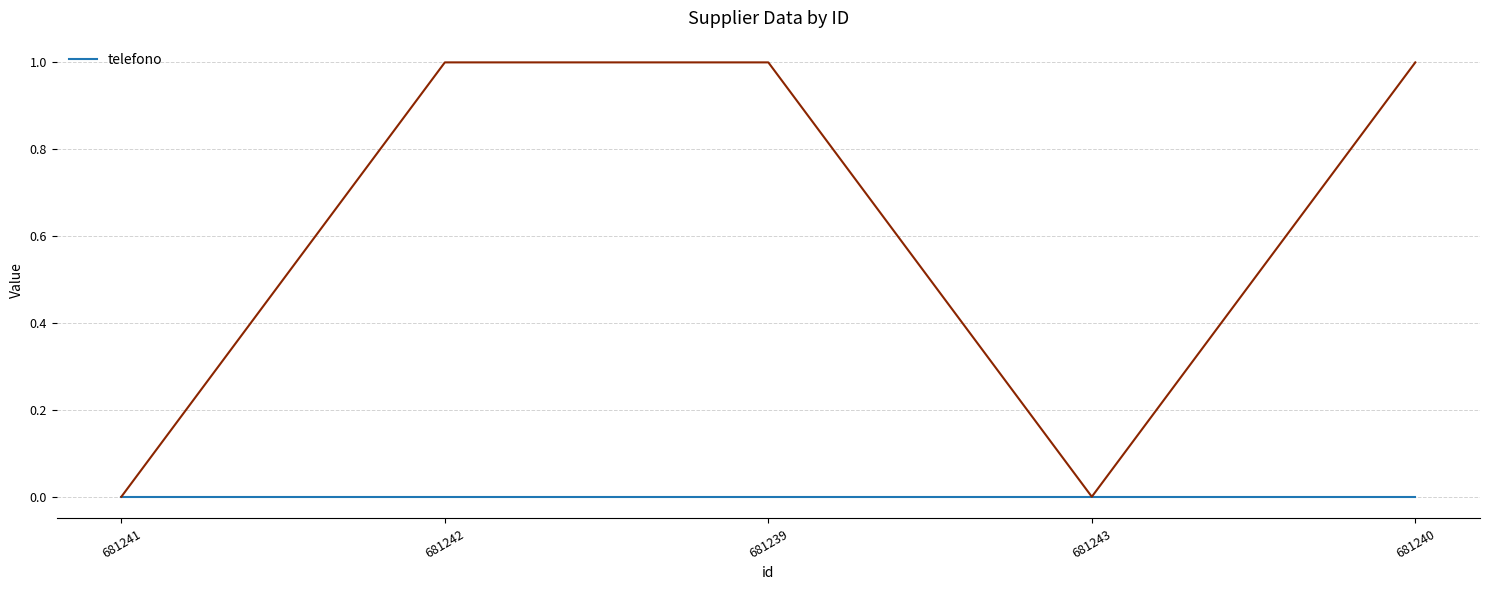

How many interior local valleys (lower than both neighbors) does the data have?

1